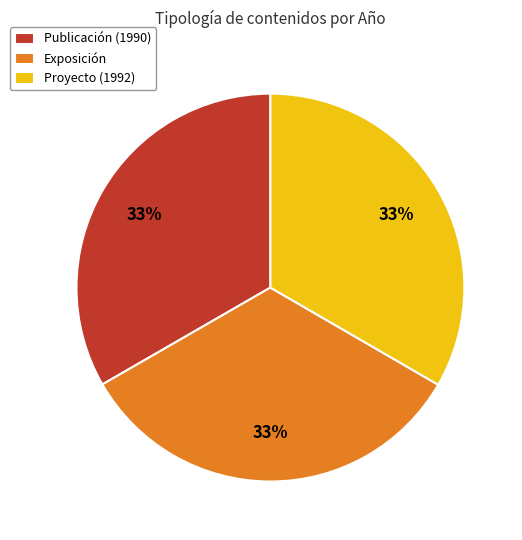

What percentage is the Exposición slice, to the nearest percent?

33%